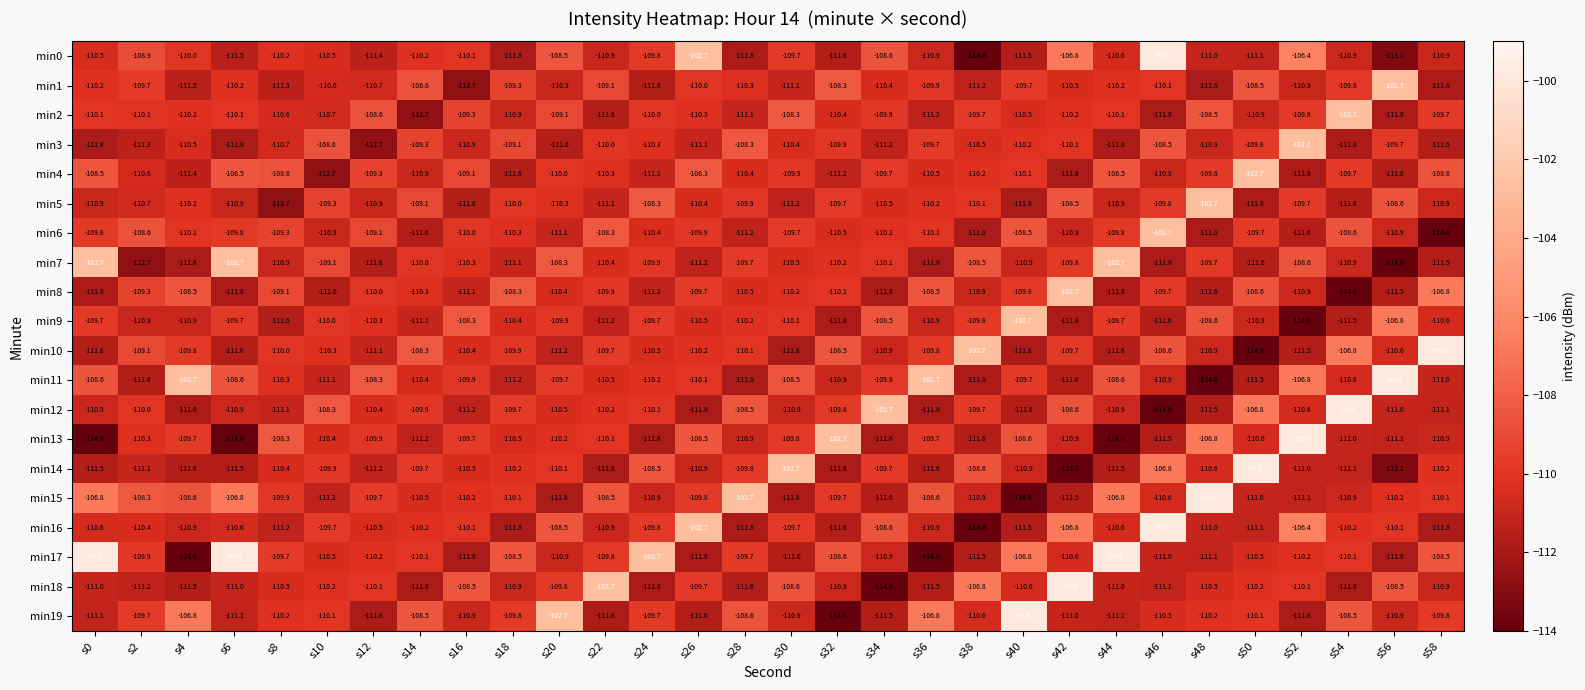

What is the spread (max minus min) of values at s10?

4.4